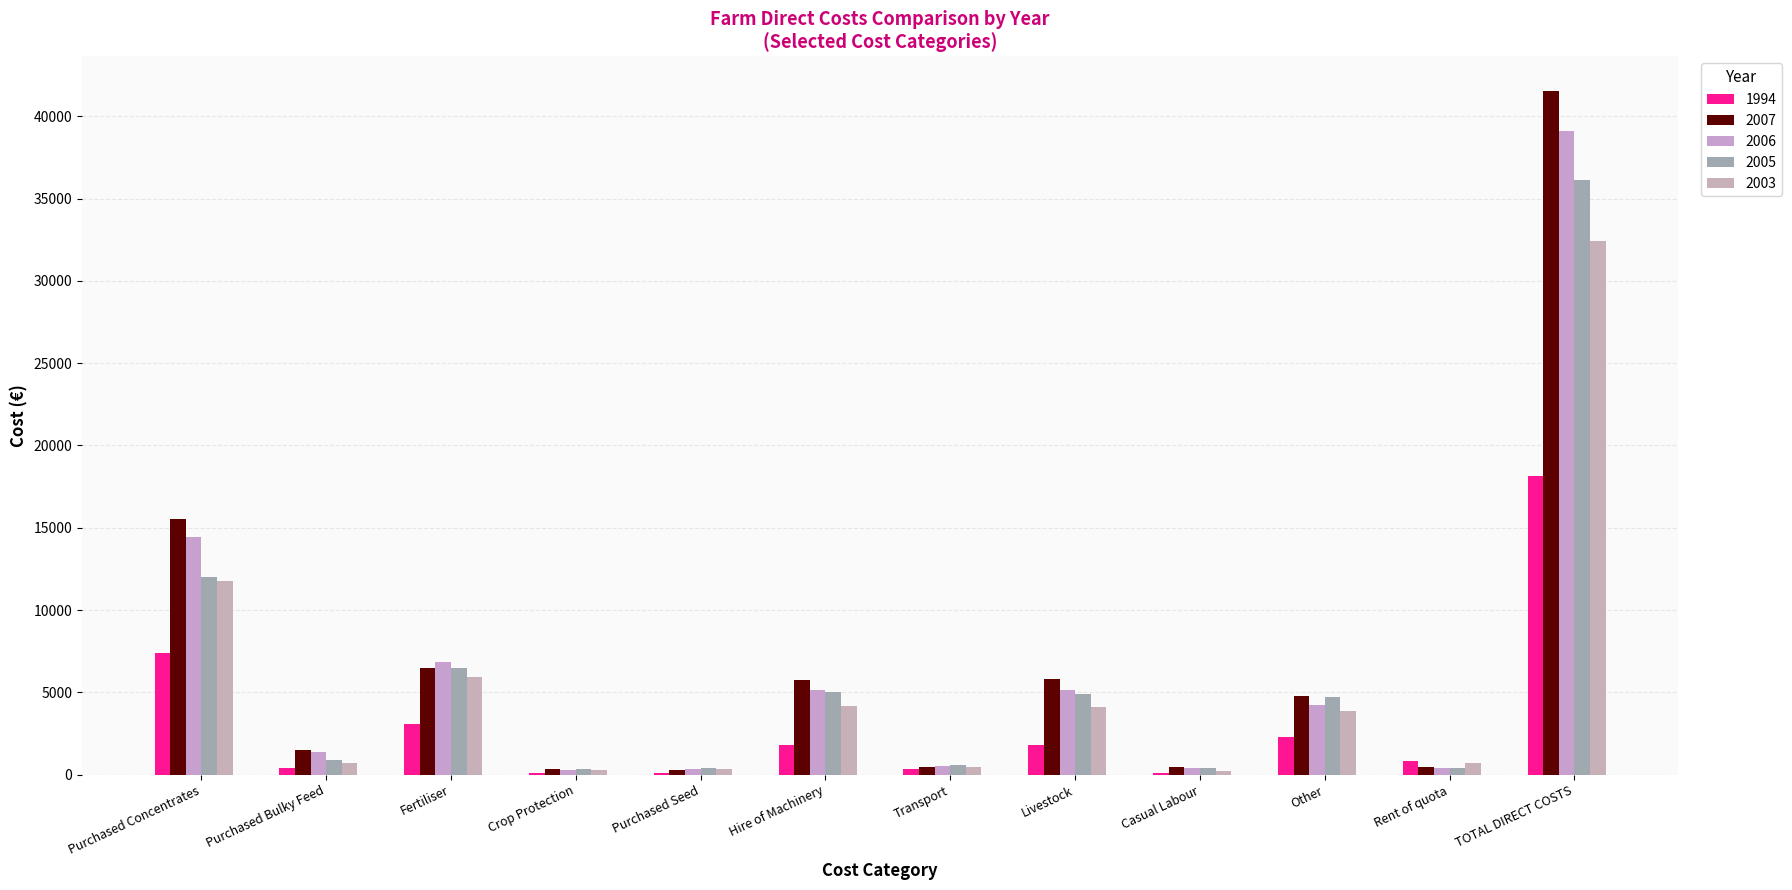

What is the greatest value displayed?

41555